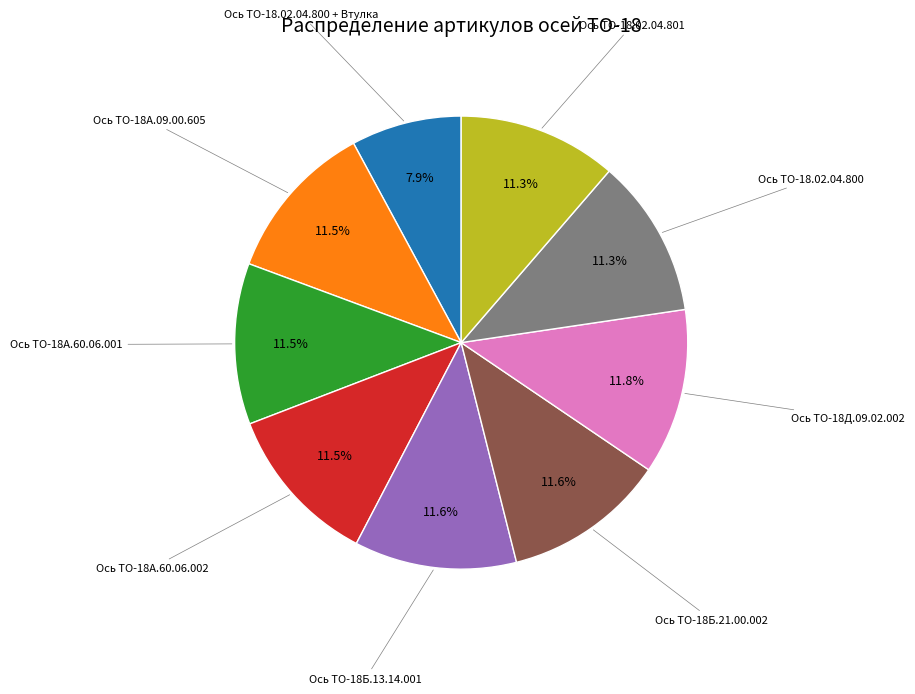

Does any single category account for the majority?

No